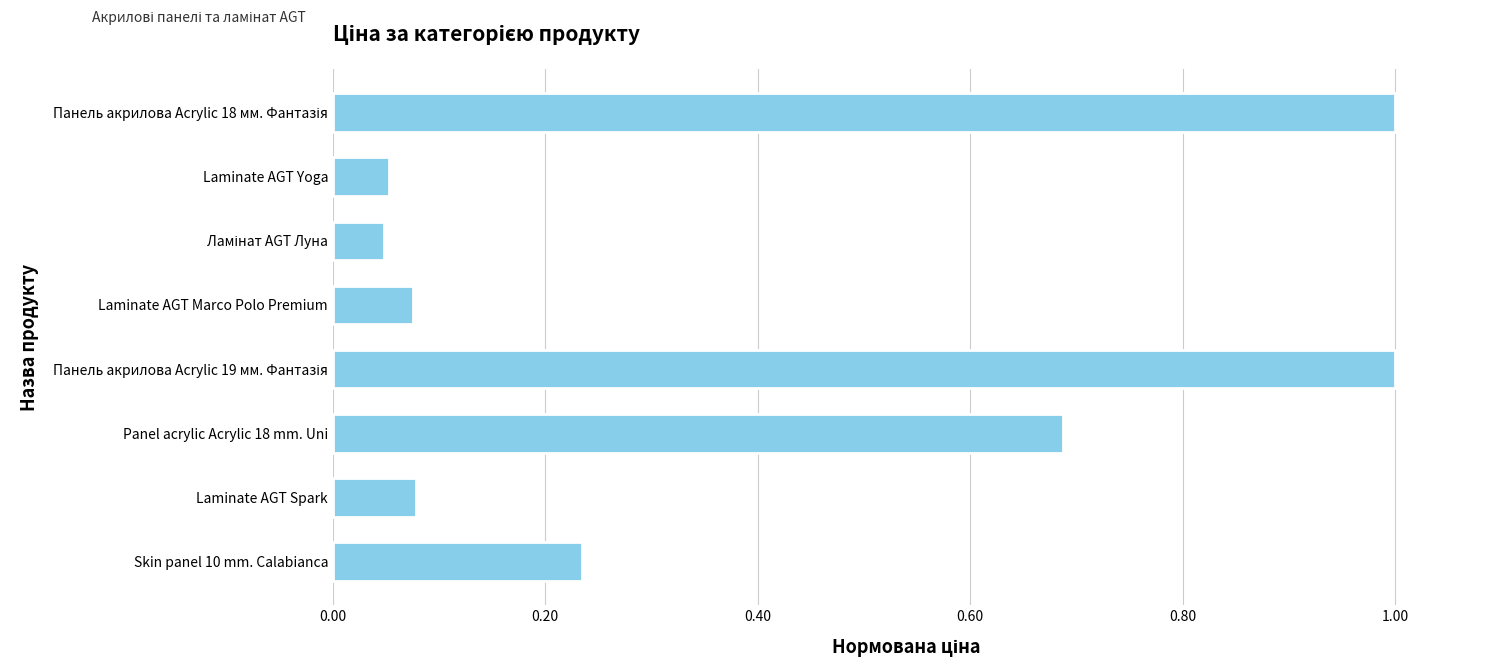

What is the greatest value displayed?

1.0